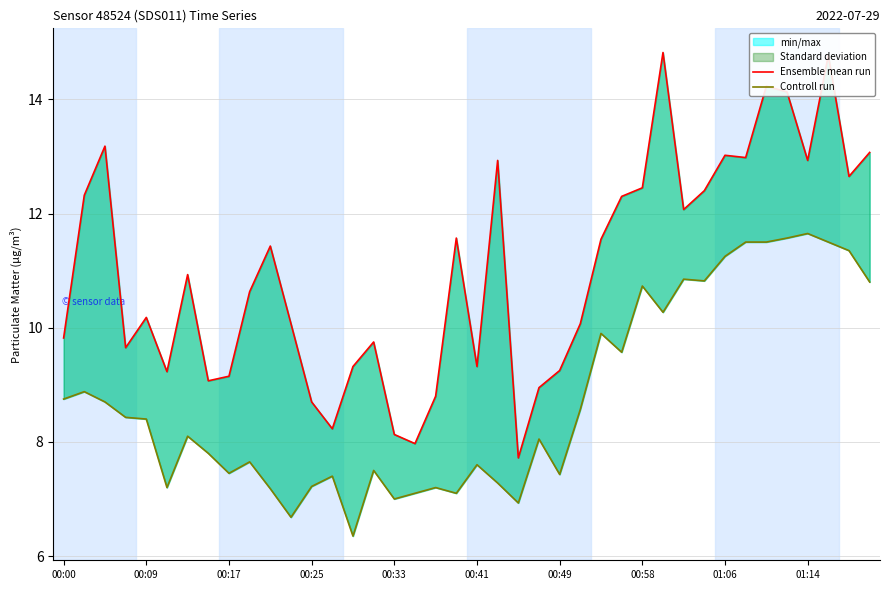

List the series in order of their peak value, highest first.

Ensemble mean run, Controll run